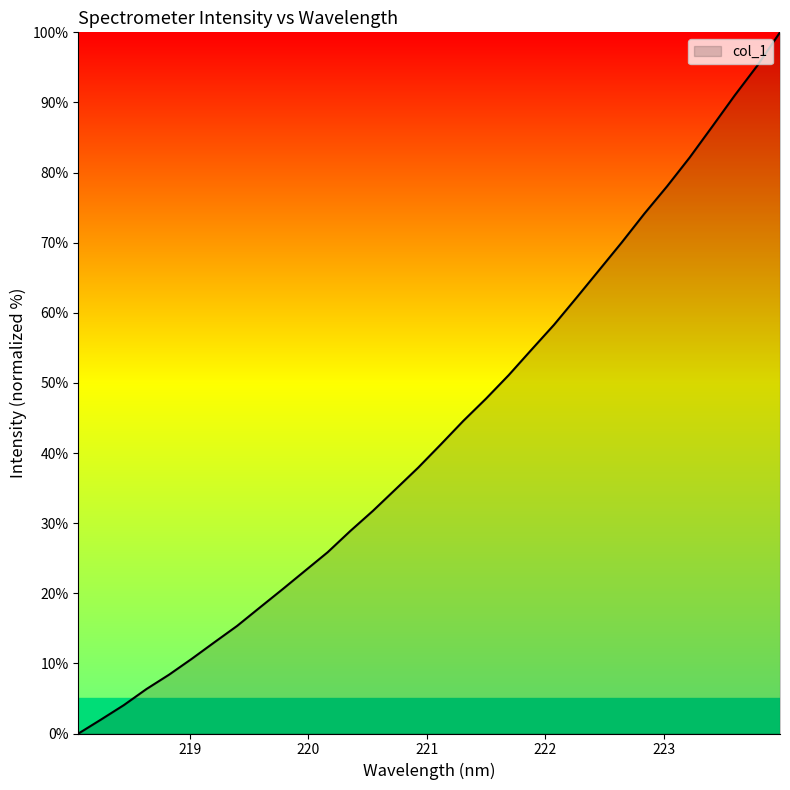

What is the maximum value shown in the chart?

100.0